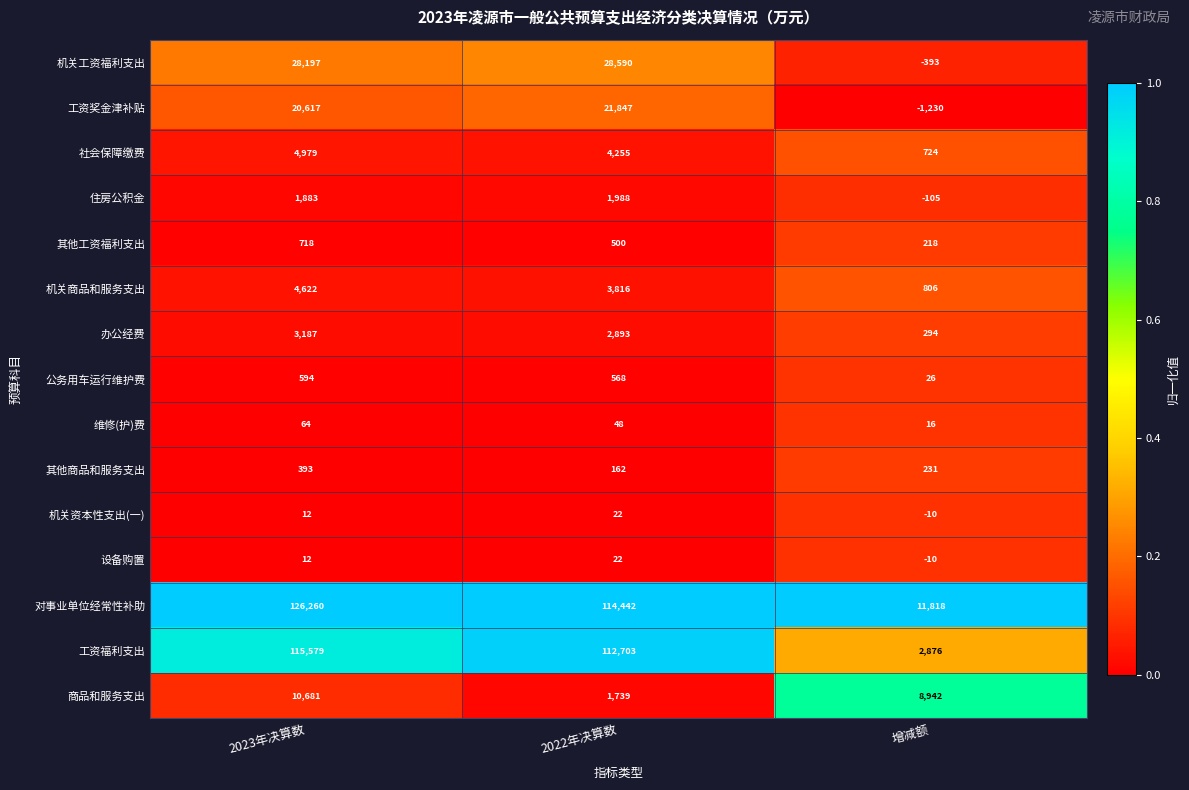

What is the total value across all series at 2022年决算数?

293595